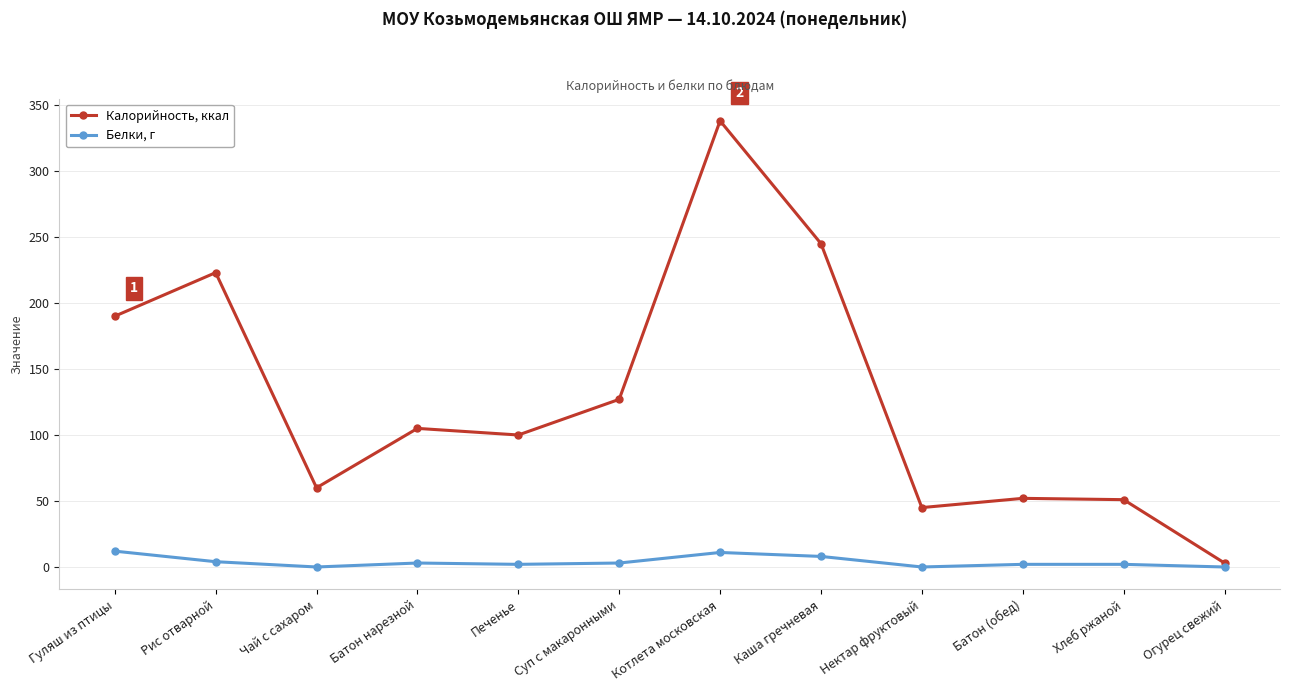

List the series in order of their overall mean, highest first.

Калорийность, ккал, Белки, г